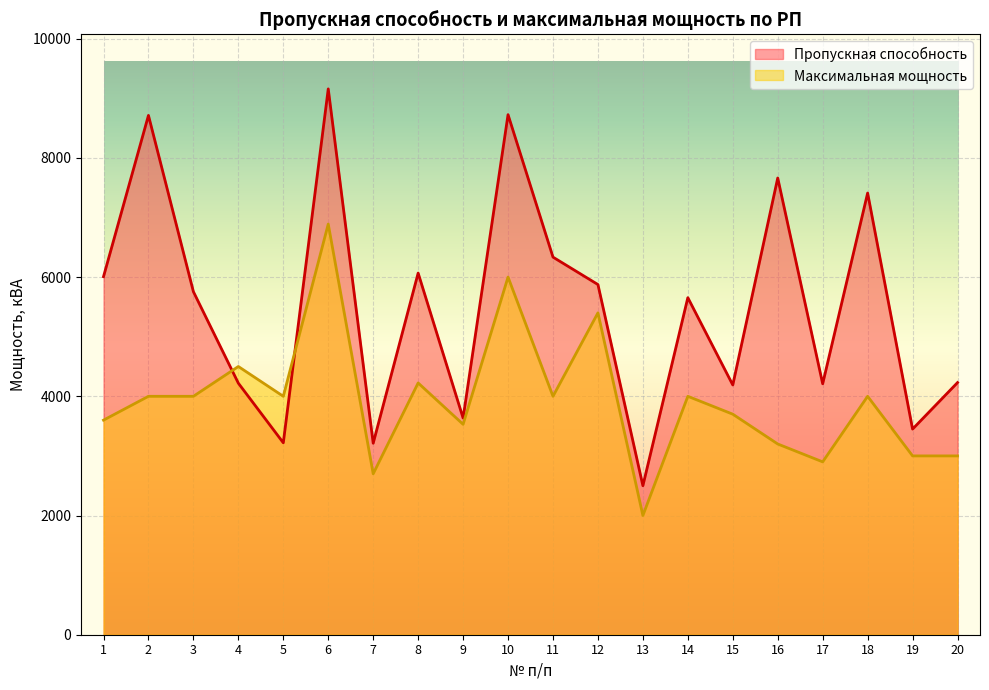

Rank the series by their maximum value, from highest to lowest.

Пропускная способность, Максимальная мощность